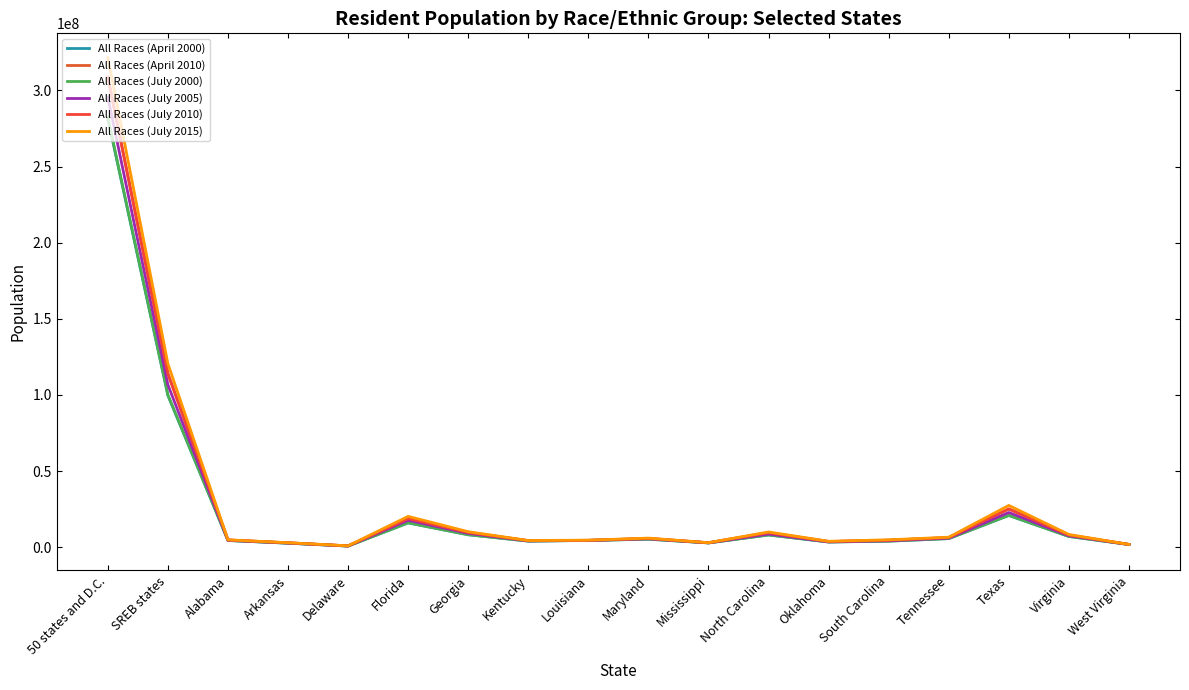

Does the chart have visible grid lines?

No